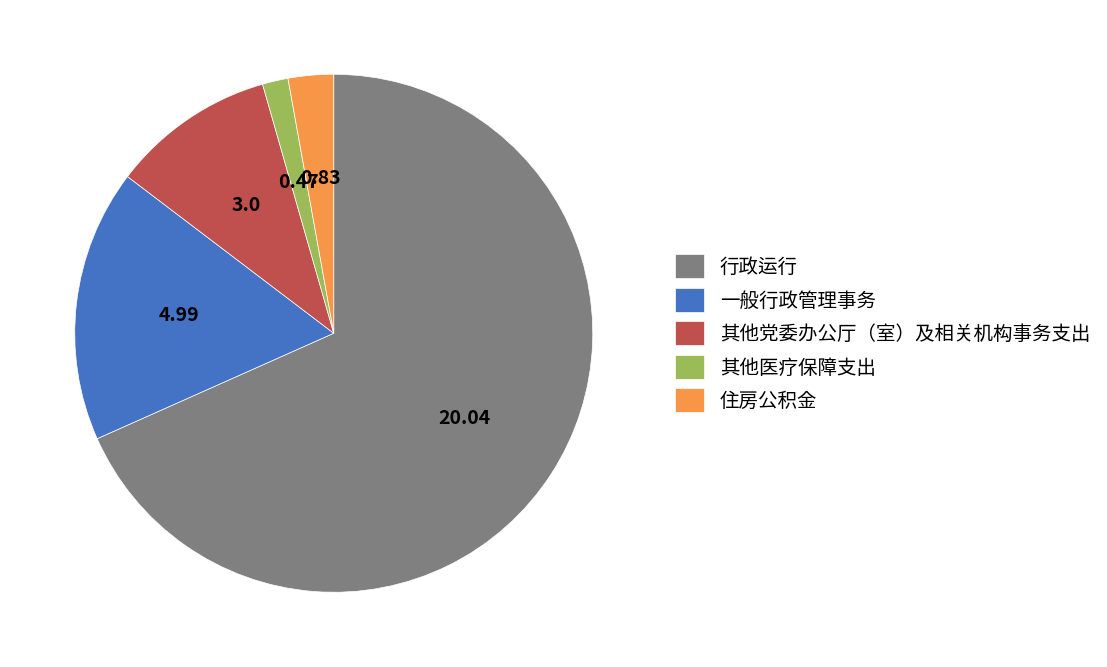

Does 行政运行 account for over 50% of the chart?

Yes